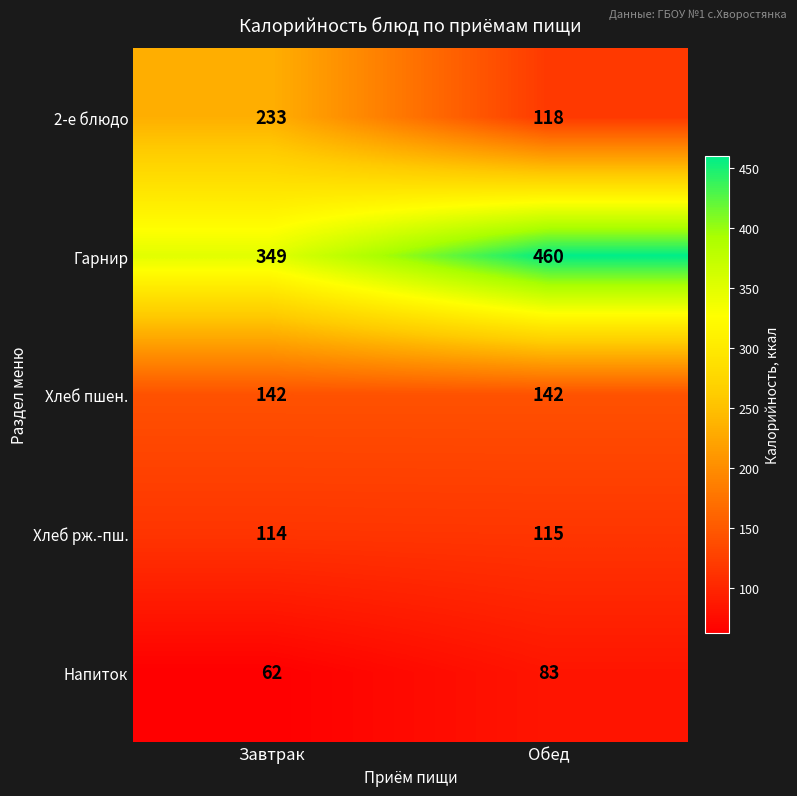

The value of Хлеб рж.-пш. at Завтрак is 47. True or false?

False